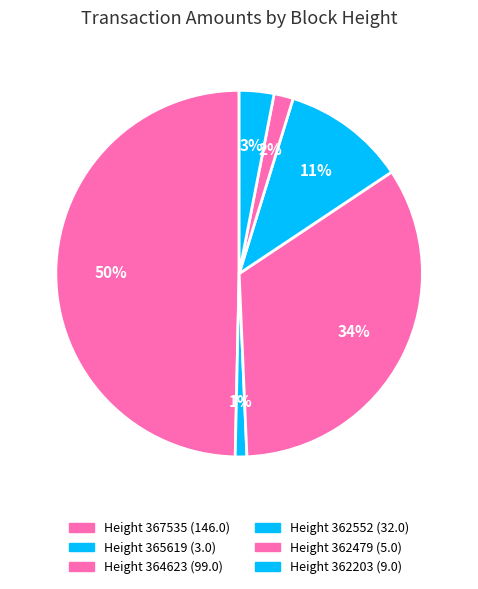

How many slices are in this pie chart?

6